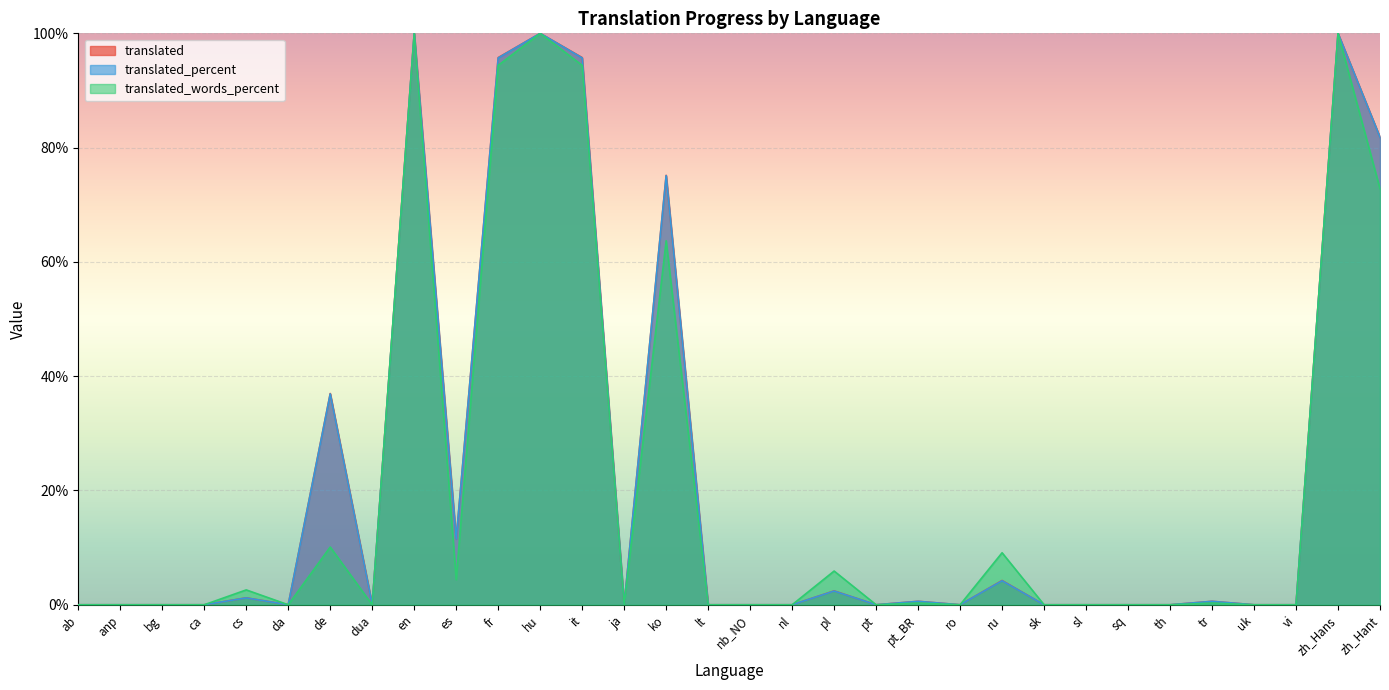

True or false: translated and translated_percent cross at least once.

False